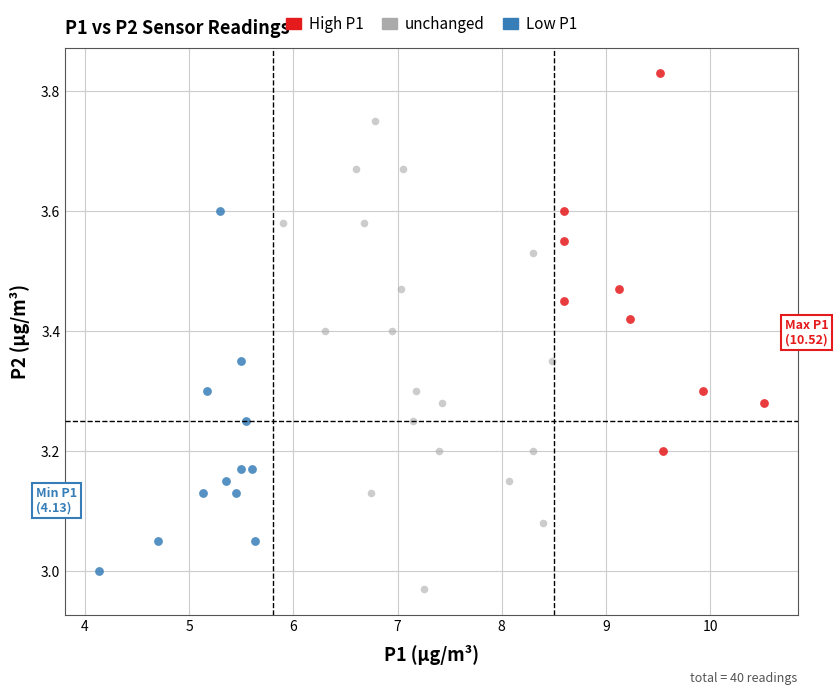

What are all the series names shown in the legend?

High P1, unchanged, Low P1